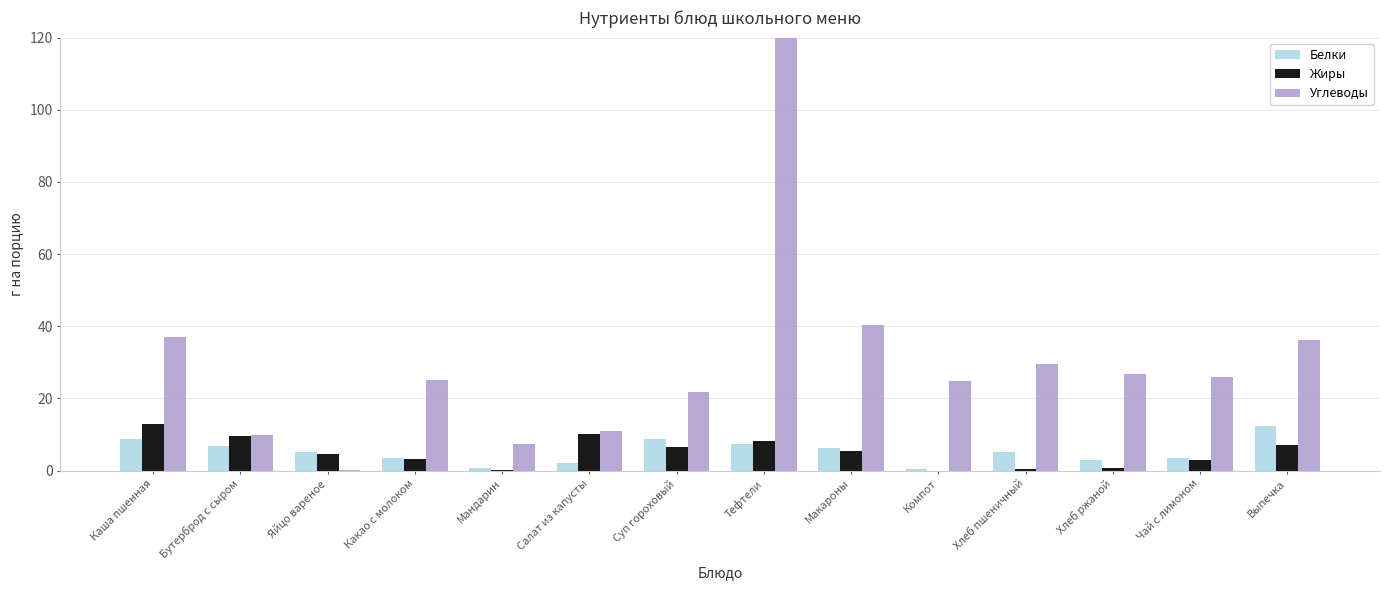

What is the difference between the Углеводы values at Яйцо вареное and Салат из капусты?

10.6